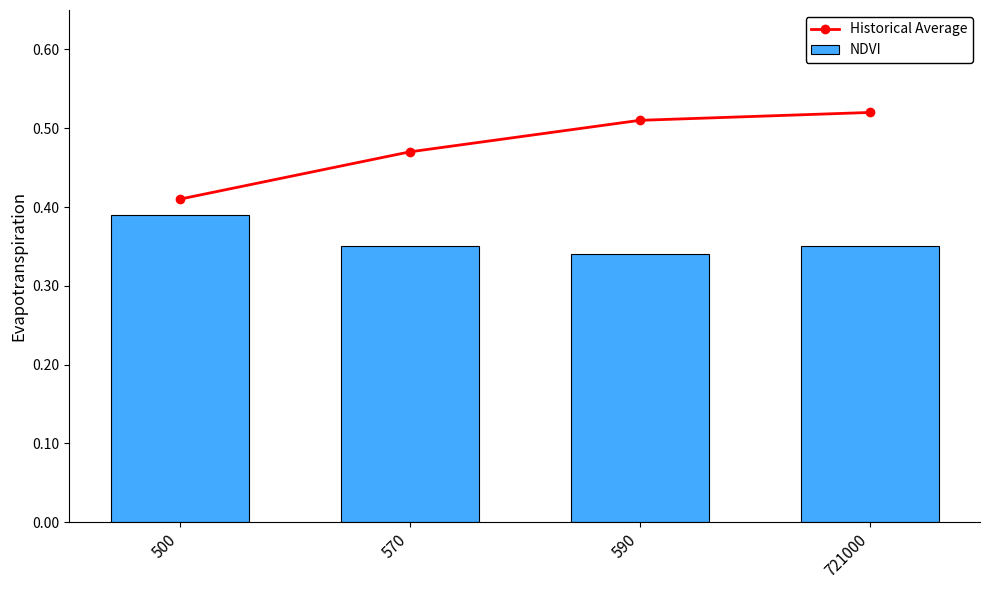

Where is Historical Average nearest to the value 0?

500